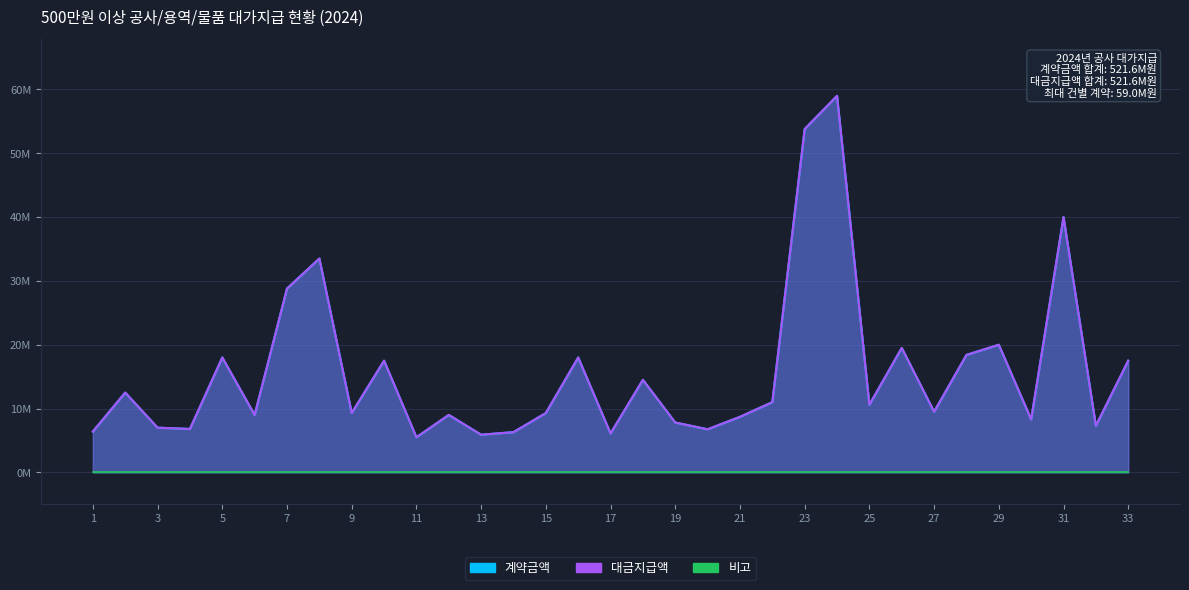

What is the value of the 대금지급액 point at the 13th from the left?

5.9